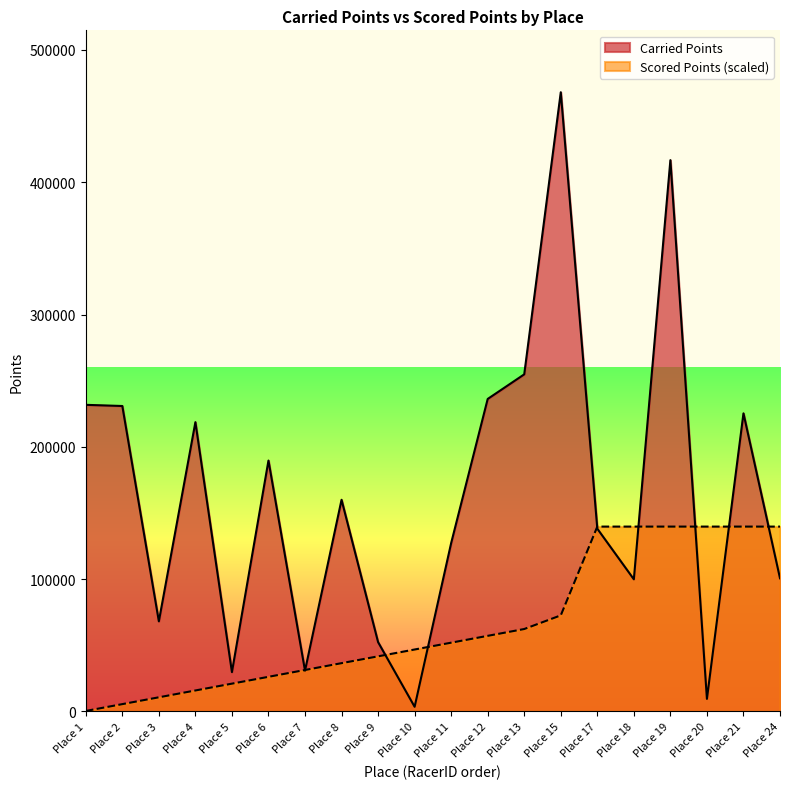

Reading left to right, list all the values displayed in this chart.

Carried Points: 231733.0	230842.0	68076.0	218622.0	29708.0	189625.0	30782.0	159968.0	52380.0	3496.0	127261.0	236181.0	254777.0	467992.0	138095.0	99849.0	416676.0	9474.0	225306.0	100624.0
Scored Points: 349.6	5511.5	10671.9	15832.3	20994.2	26154.6	31316.5	36476.9	41638.8	46799.2	51959.6	57121.5	62281.9	72604.2	139698.4	139698.4	139698.4	139698.4	139698.4	139698.4